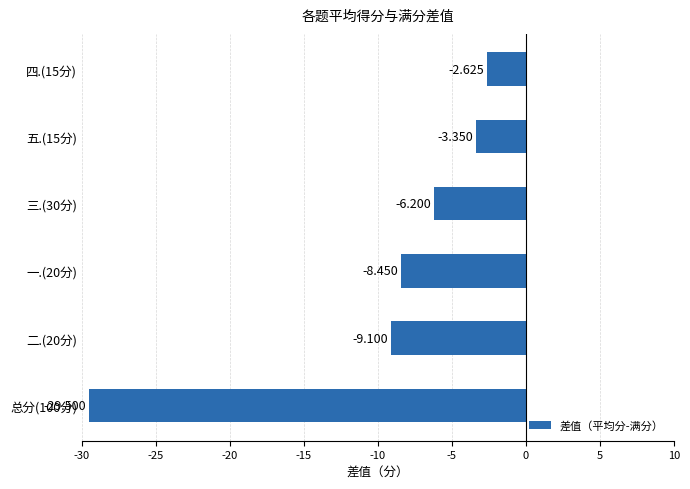

Rank the categories by value from lowest to highest.

总分(100分), 二.(20分), 一.(20分), 三.(30分), 五.(15分), 四.(15分)